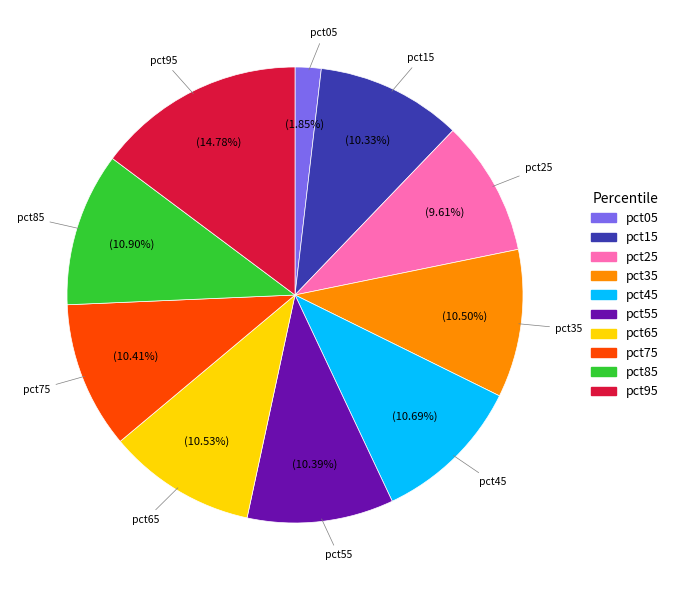

Is it true that pct45 is 11% of the pie?

True